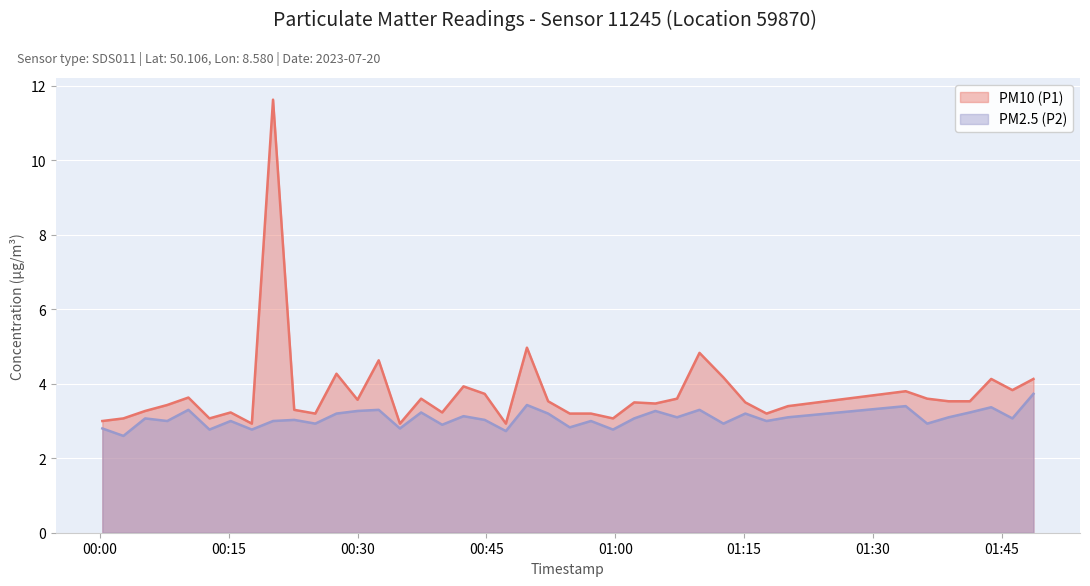

At which category does the chart reach its peak across all series?

2023-07-20T00:20:10